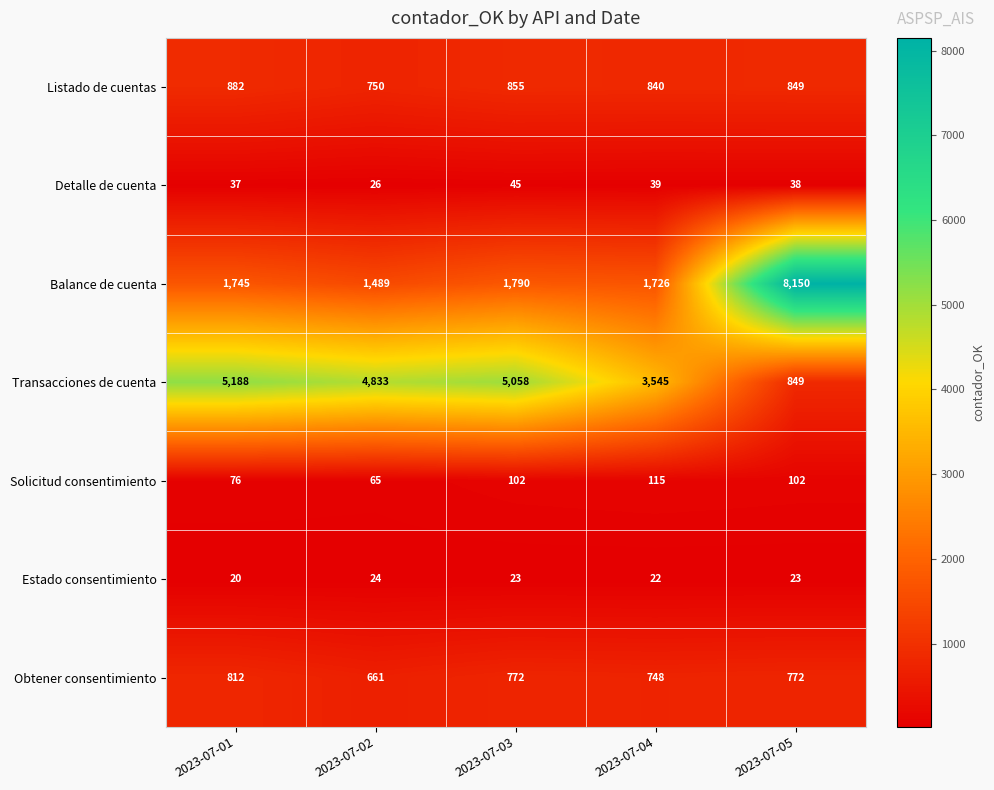

What is the difference between the Balance de cuenta values at 2023-07-04 and 2023-07-03?

64